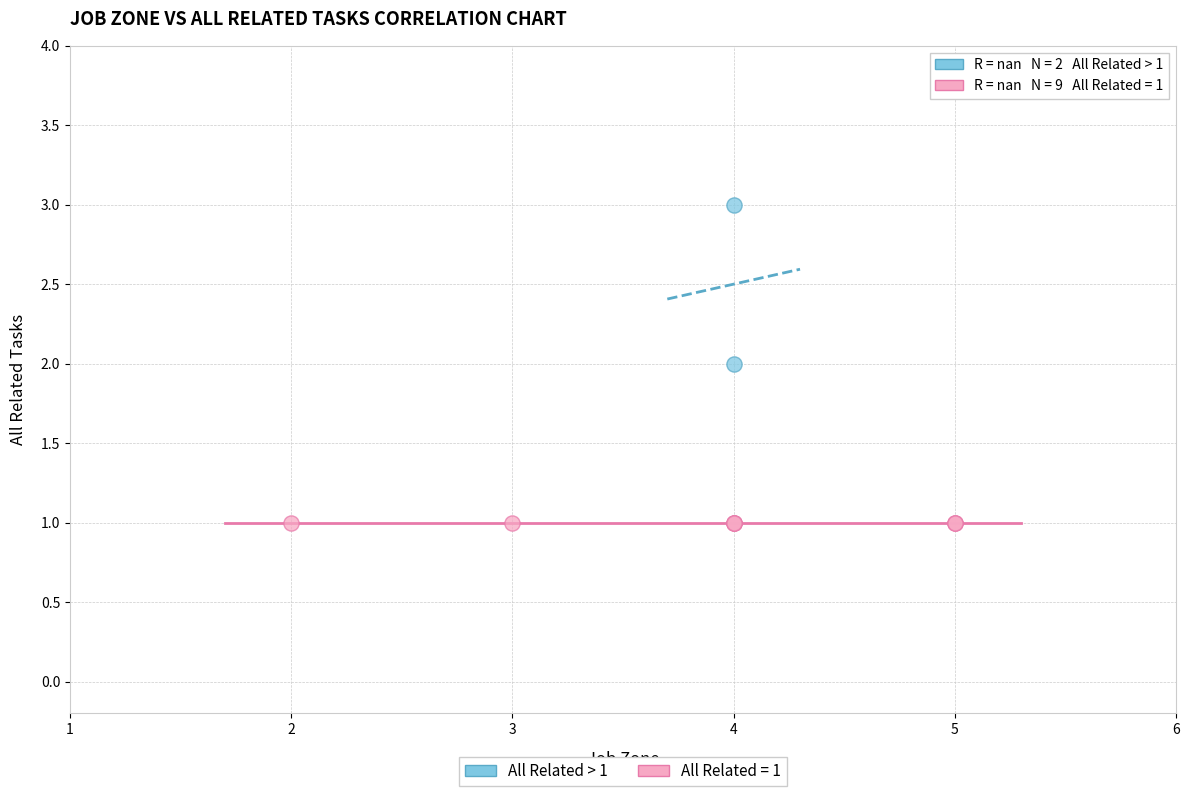

What are all the series names shown in the legend?

All Related > 1, All Related = 1